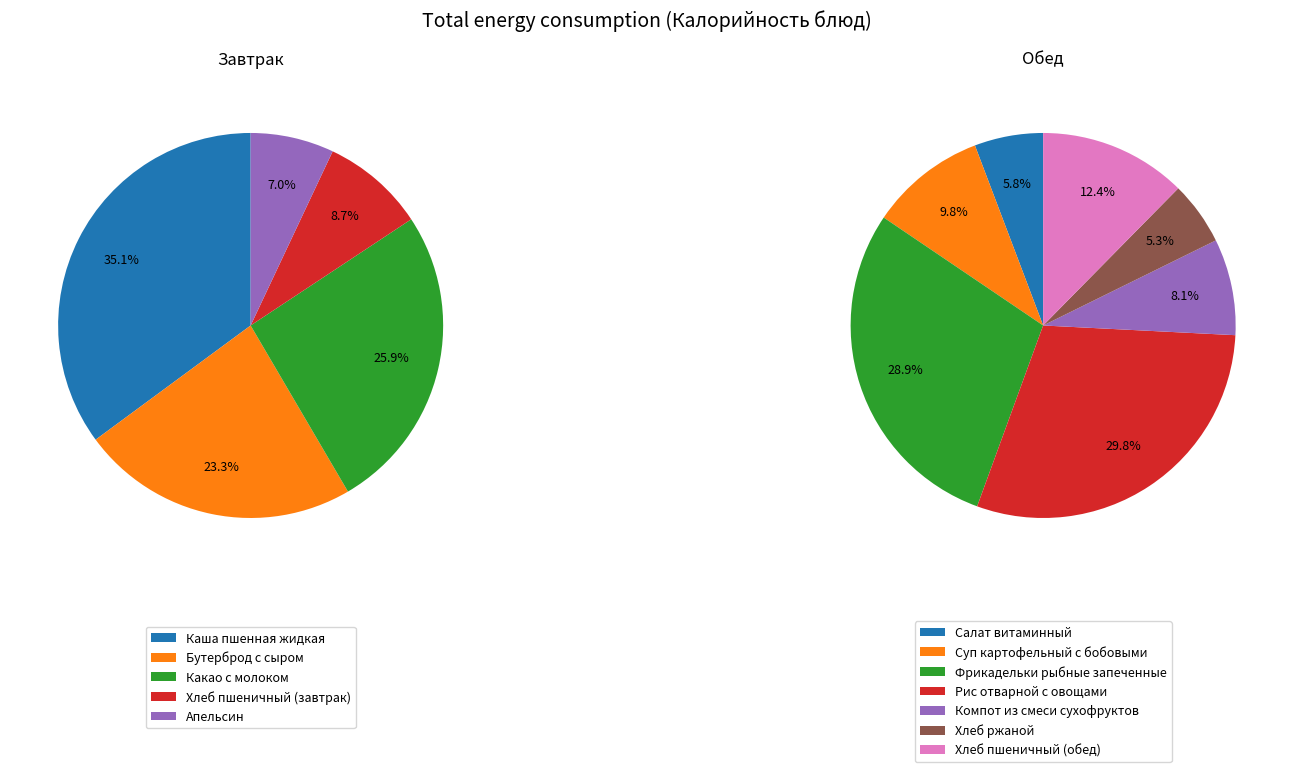

How many segments does this pie chart have?

12